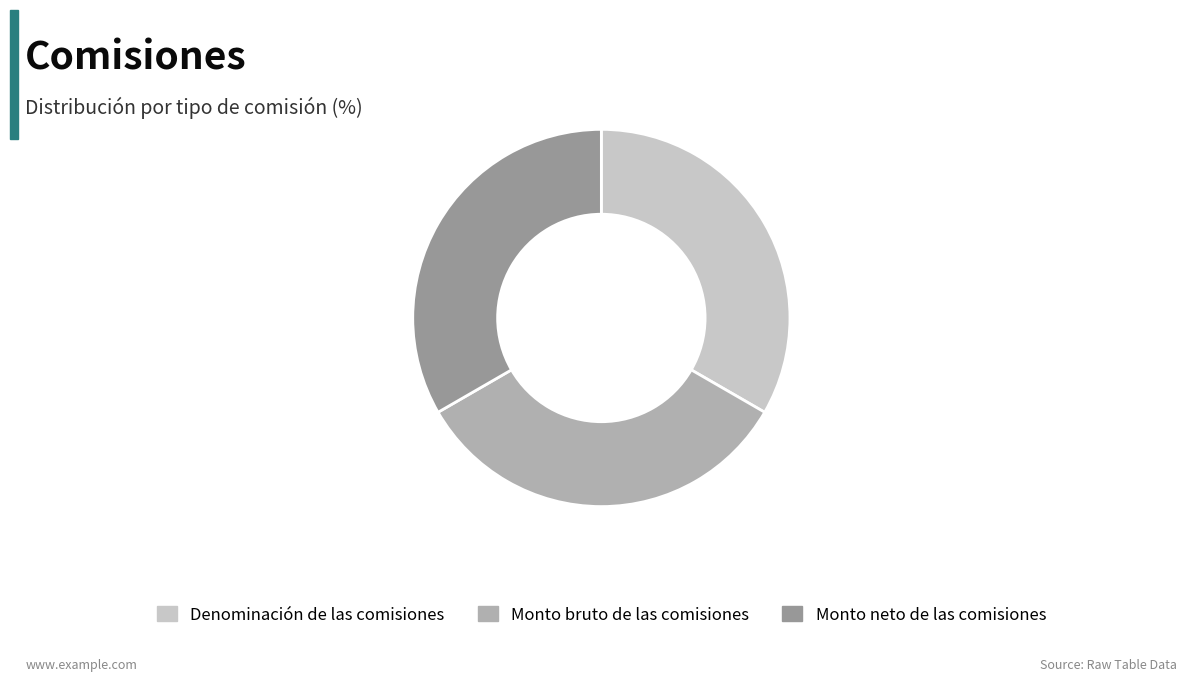

Is the sum of Denominación de las comisiones and Monto bruto de las comisiones greater than half?

Yes